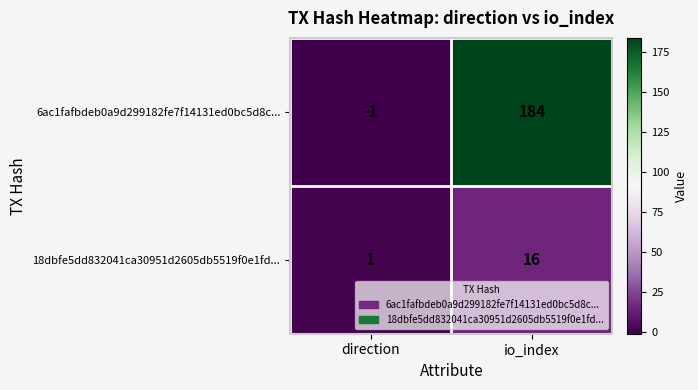

The 6ac1fafbdeb0a9d299182fe7f14131ed0bc5d8c... series shows -2 at direction. True or false?

False